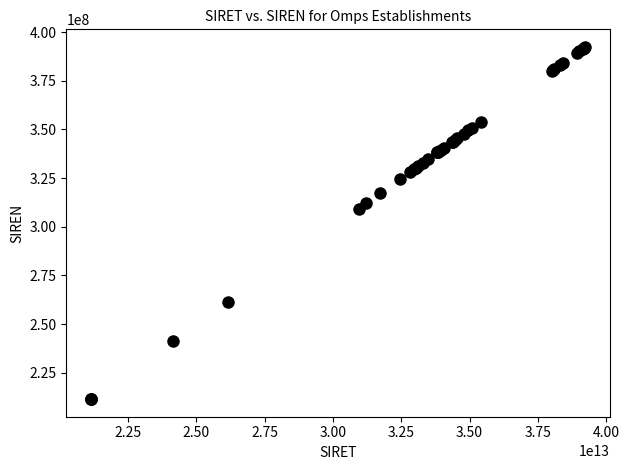

What Y value in the scatter plot is closest to 301937579?

309396265